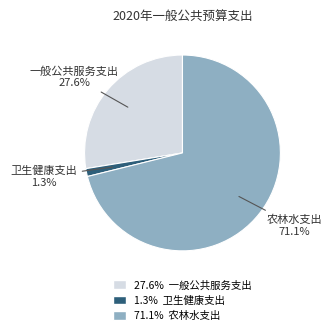

Does any single category account for the majority?

Yes